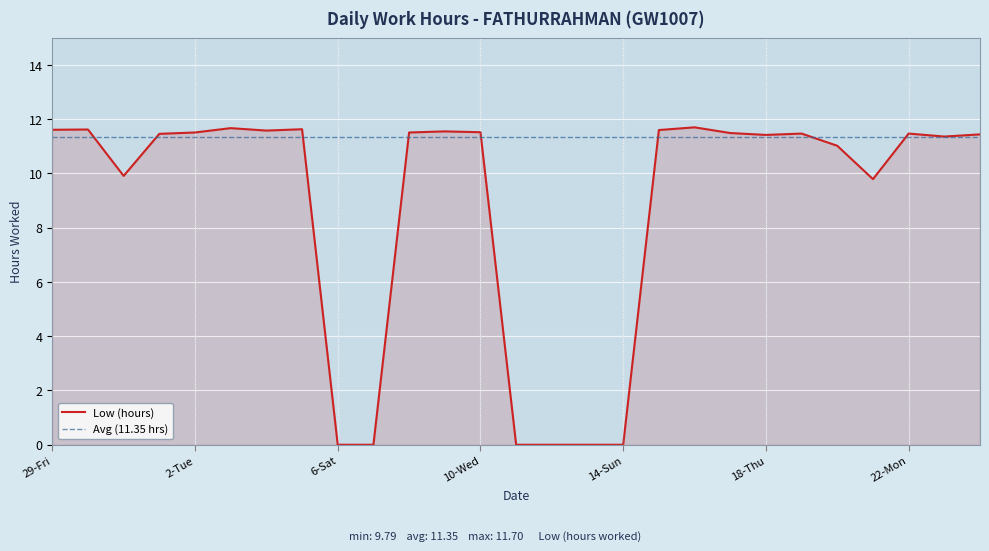

What is the greatest value displayed?

11.7